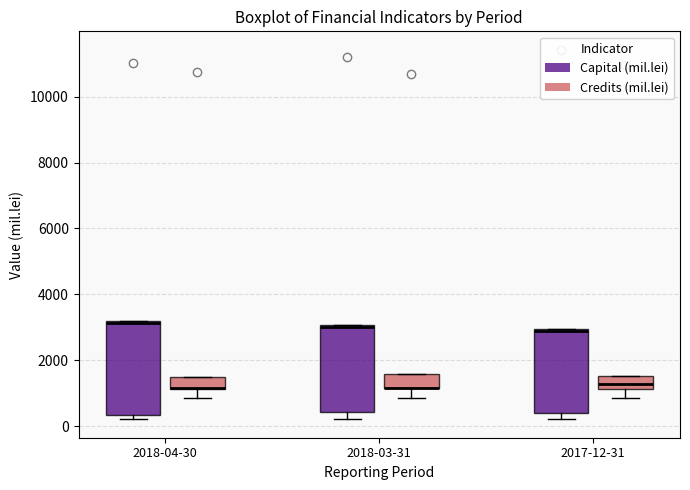

Reading left to right, read every box against the y-axis: the position of its median line, the range the box covers, and the ends of its whiskers. The values are not printed on the chart, so give them approximately, as read against the axis.

2018-04-30 (Capital (mil.lei)): median 3200, box 400 to 3200, whiskers 200 to 3200
2018-04-30 (Credits (mil.lei)): median 1200, box 1200 to 1400, whiskers 800 to 1400
2018-03-31 (Capital (mil.lei)): median 3000, box 400 to 3000, whiskers 200 to 3000
2018-03-31 (Credits (mil.lei)): median 1200 (drawn on the box's lower edge), box 1200 to 1600, whiskers 800 to 1600
2017-12-31 (Capital (mil.lei)): median 2800, box 400 to 3000, whiskers 200 to 3000
2017-12-31 (Credits (mil.lei)): median 1200 (inside the box), box 1200 to 1600, whiskers 800 to 1600